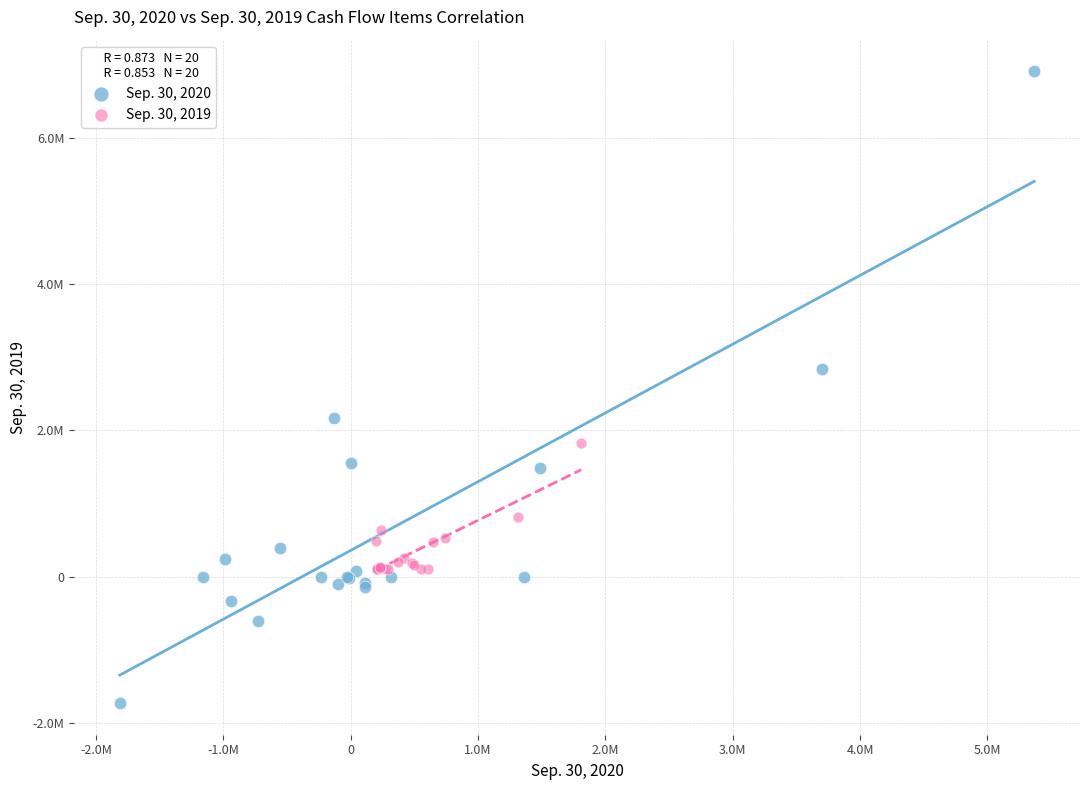

What are all the series names shown in the legend?

Sep. 30, 2020, Sep. 30, 2019